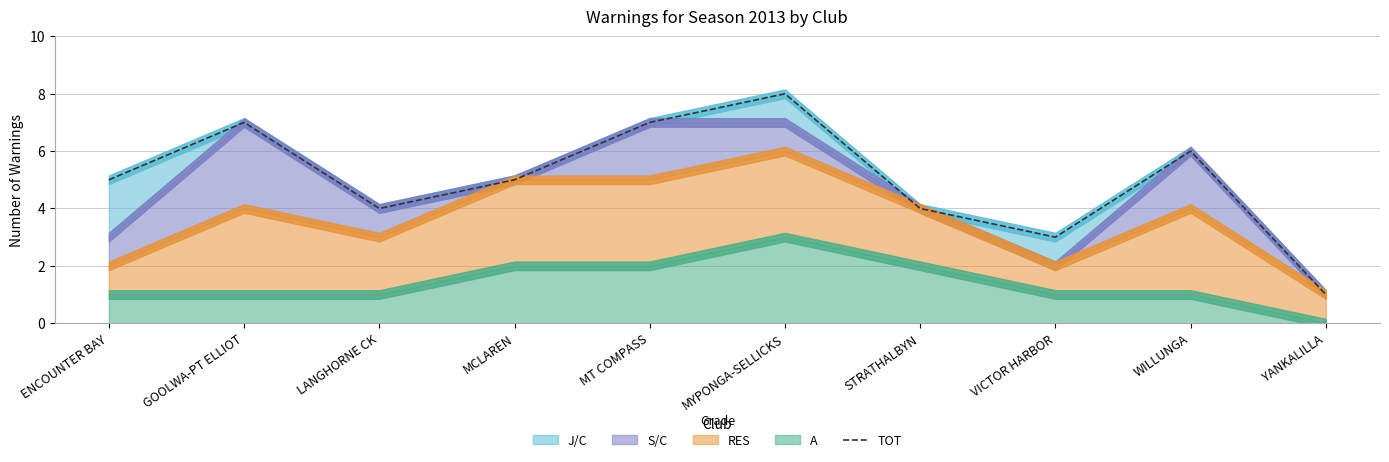

Count the number of values greater than 5.

4